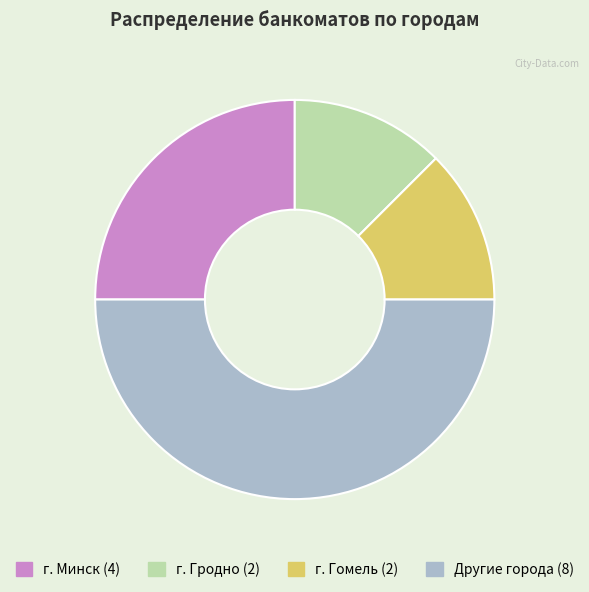

Is there a majority slice in this chart?

No